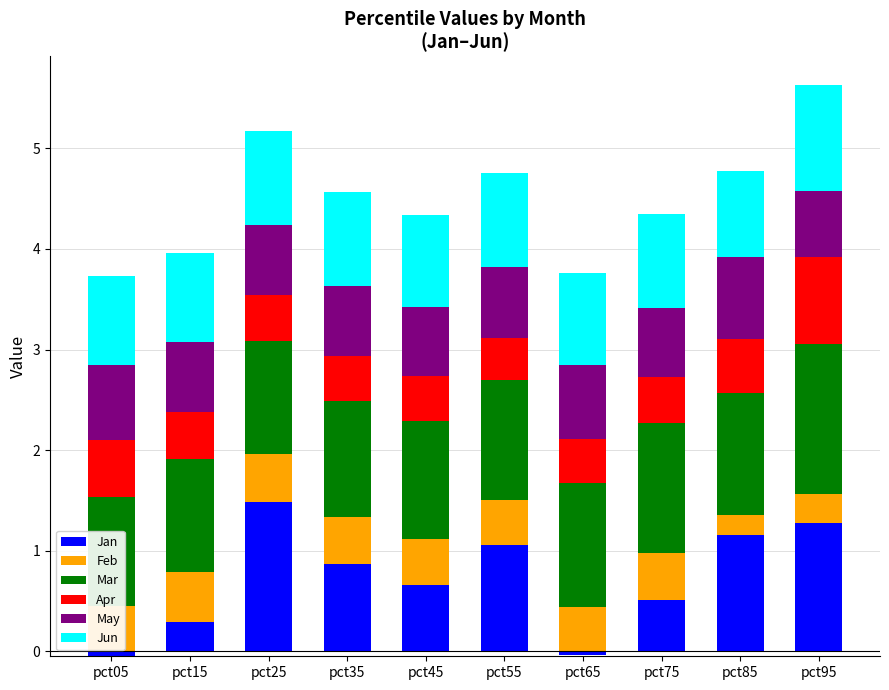

What is the spread (max minus min) of values at pct55?

0.8